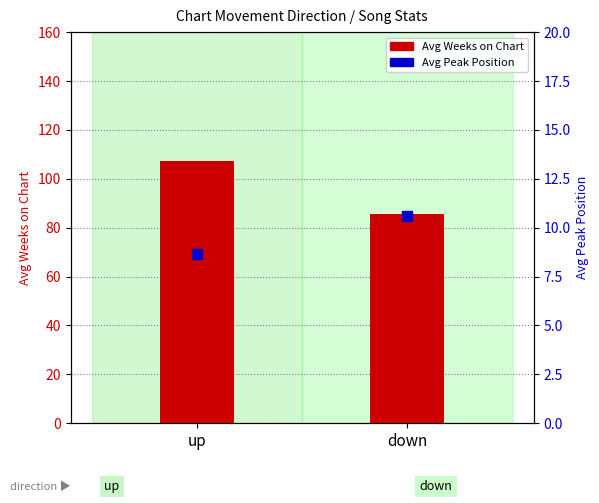

At how many categories does at least one series exceed 102?

1